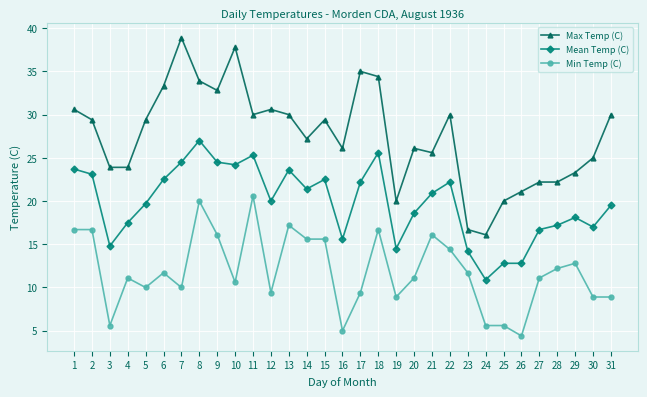

What is the spread (max minus min) of values at 24?

10.5